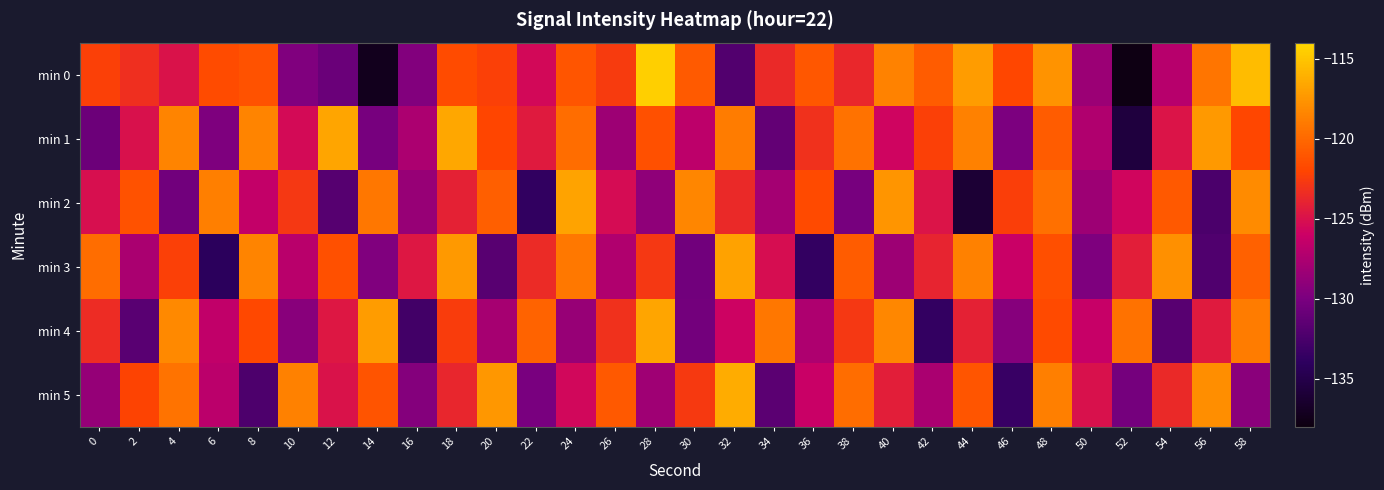

List the series in order of their peak value, highest first.

min 0, min 5, min 1, min 4, min 2, min 3